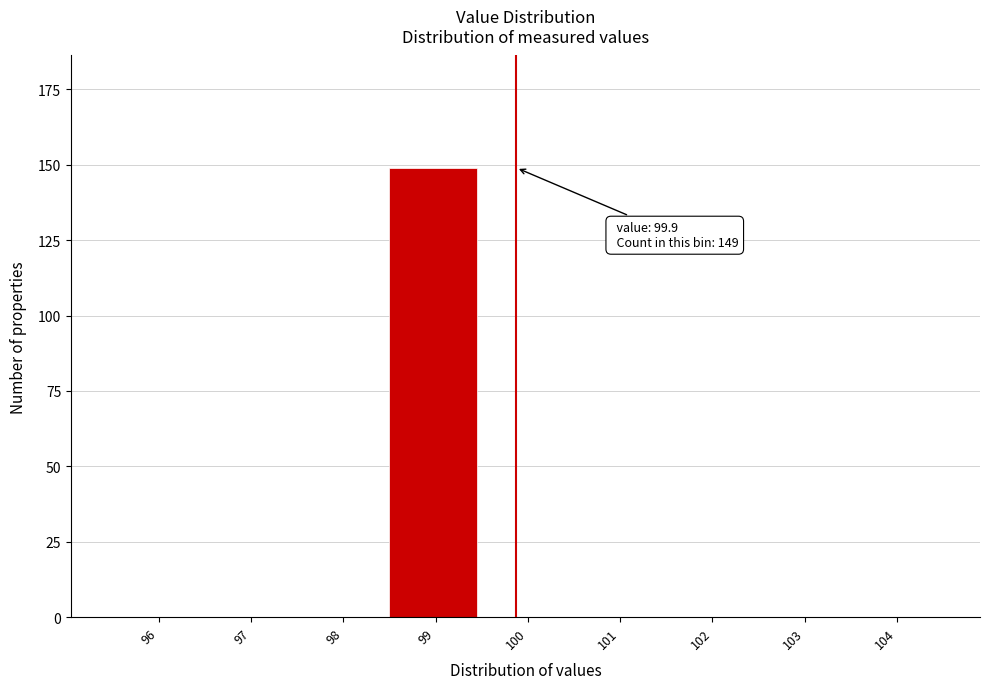

Reading left to right, what are all the values shown in this chart?

96=0	97=0	98=0	99=149	100=0	101=0	102=0	103=0	104=0